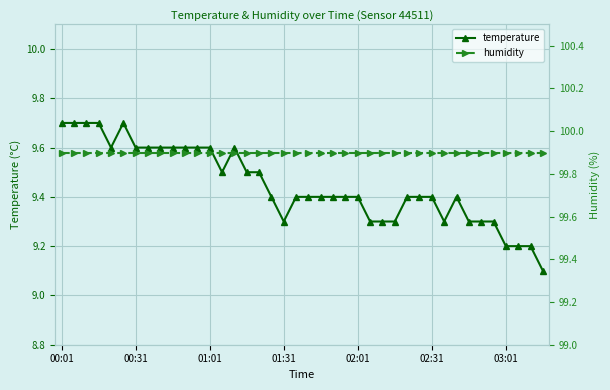

What position from the right is 29?

11